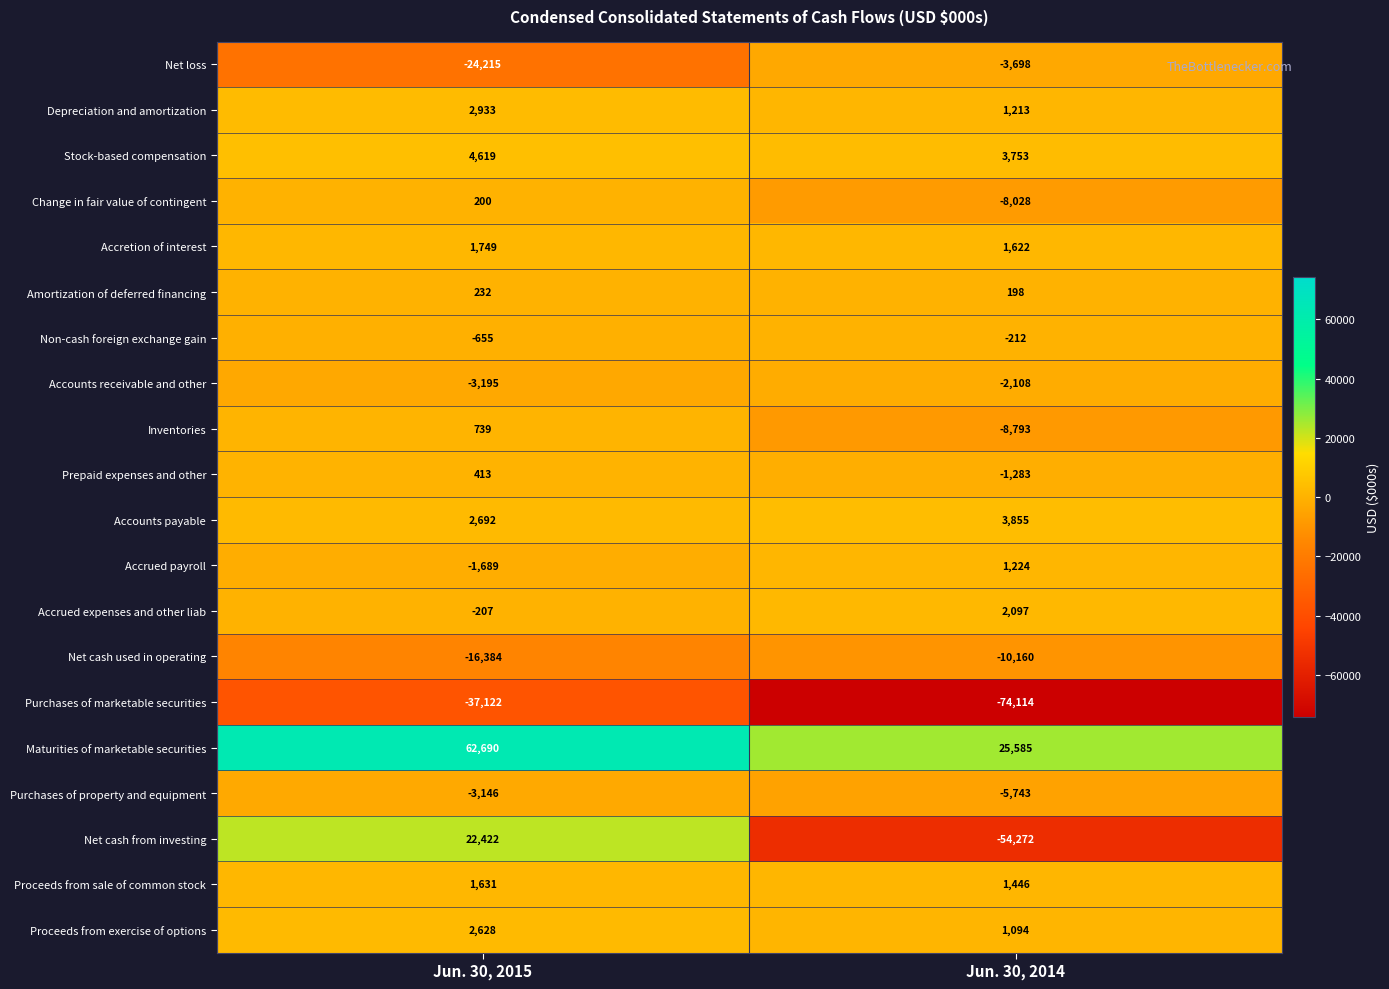

The Net loss series shows -2305 at Jun. 30, 2014. True or false?

False